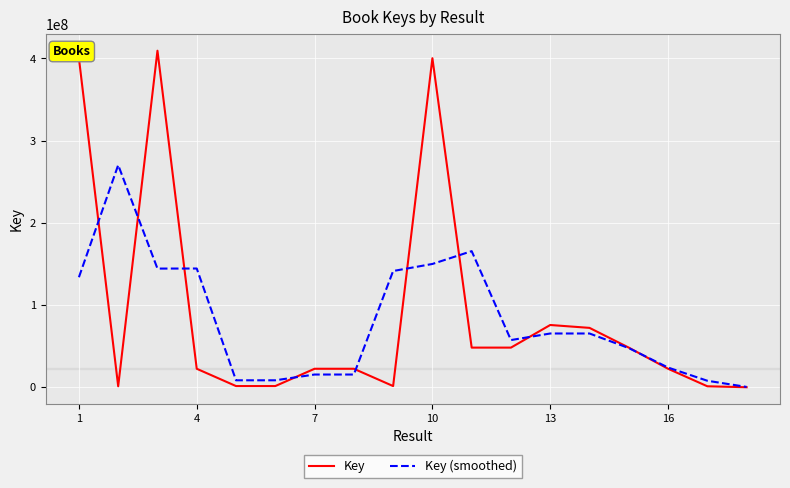

What is the difference between the maximum and minimum values in the Key (smoothed) series?

269901211.7